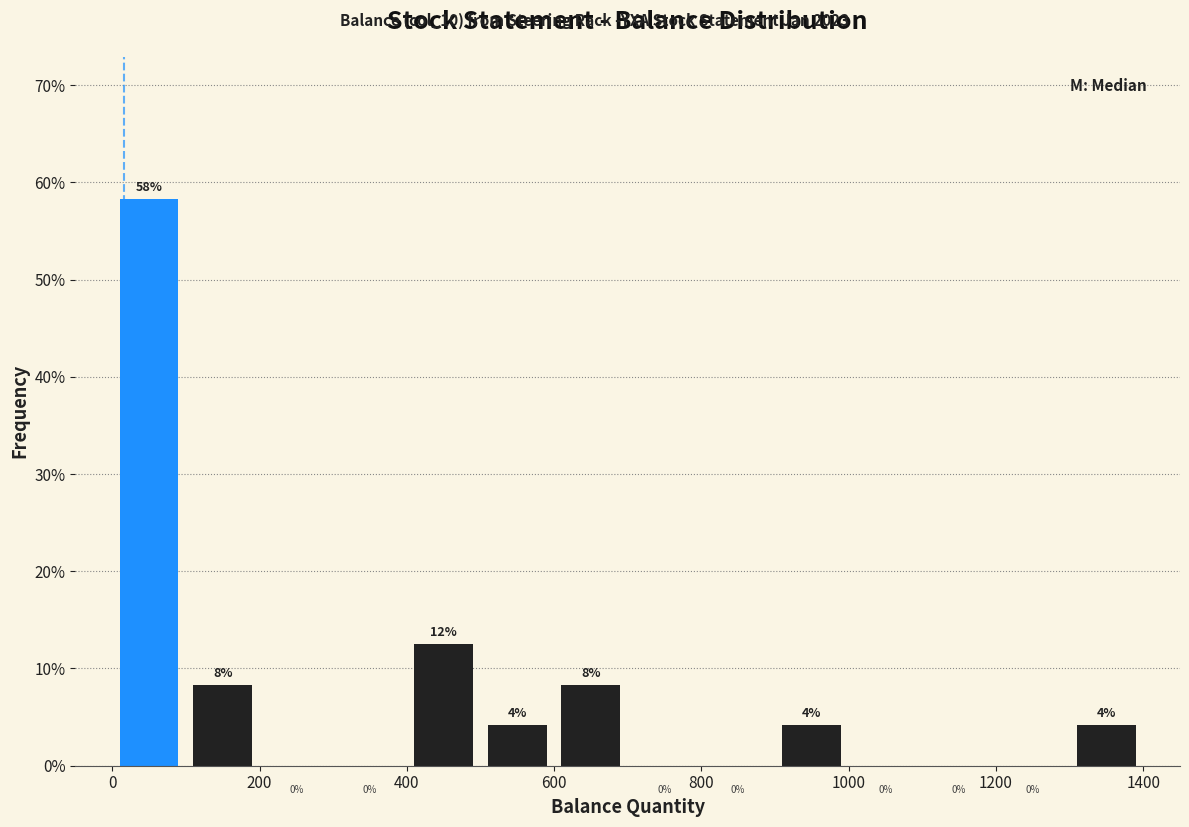

Over which range of the x-axis is the bar tallest?

0 to 100